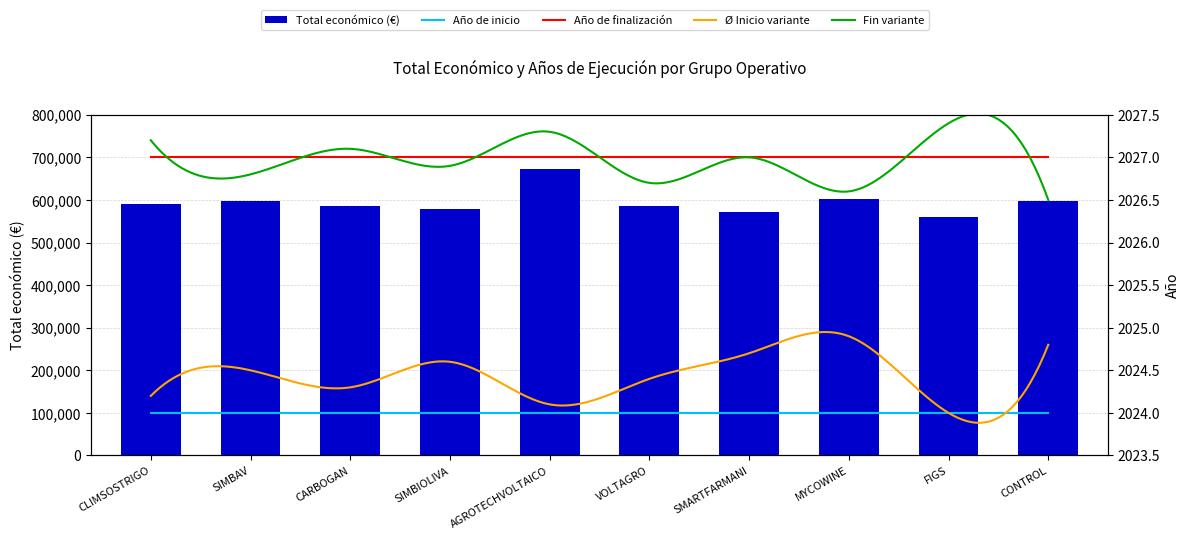

Rank the categories by value from highest to lowest.

AGROTECHVOLTAICO, MYCOWINE, CONTROL, SIMBAV, CLIMSOSTRIGO, CARBOGAN, VOLTAGRO, SIMBIOLIVA, SMARTFARMANI, FIGS